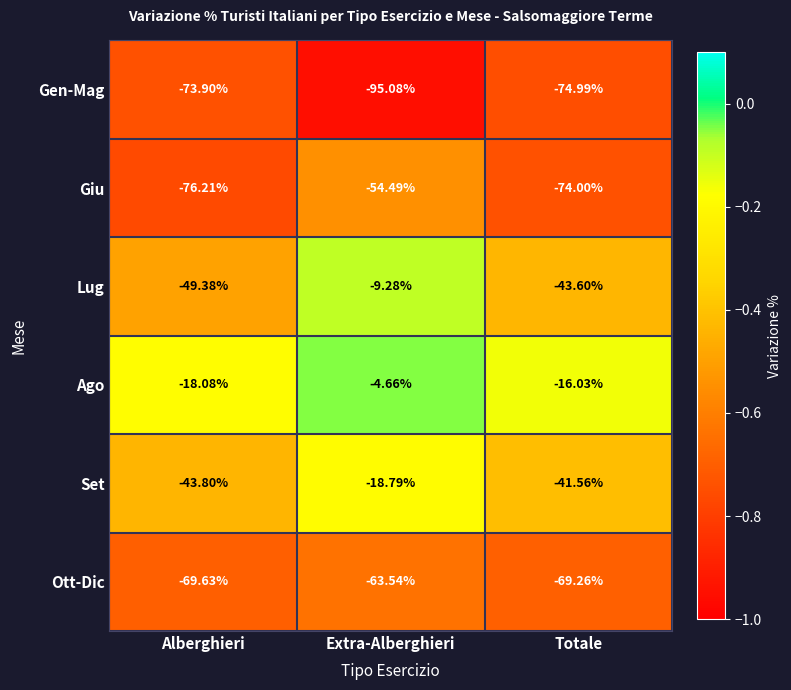

What is the total value across all series at Alberghieri?

-331.0